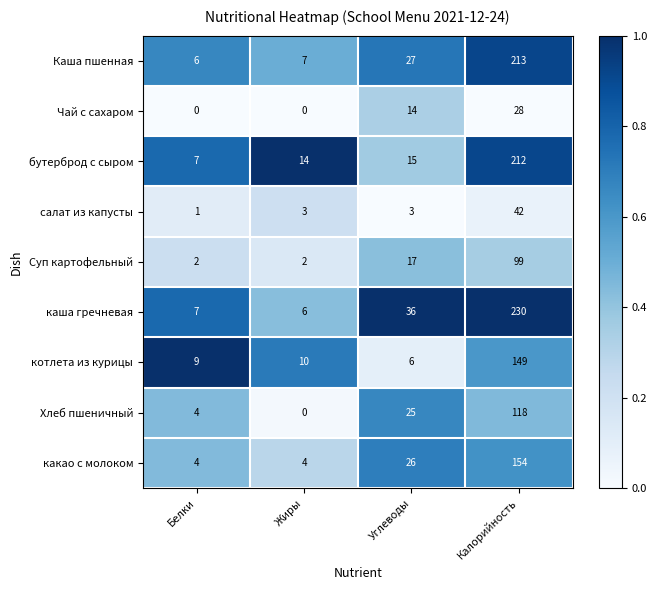

The каша гречневая series shows 58 at Углеводы. True or false?

False